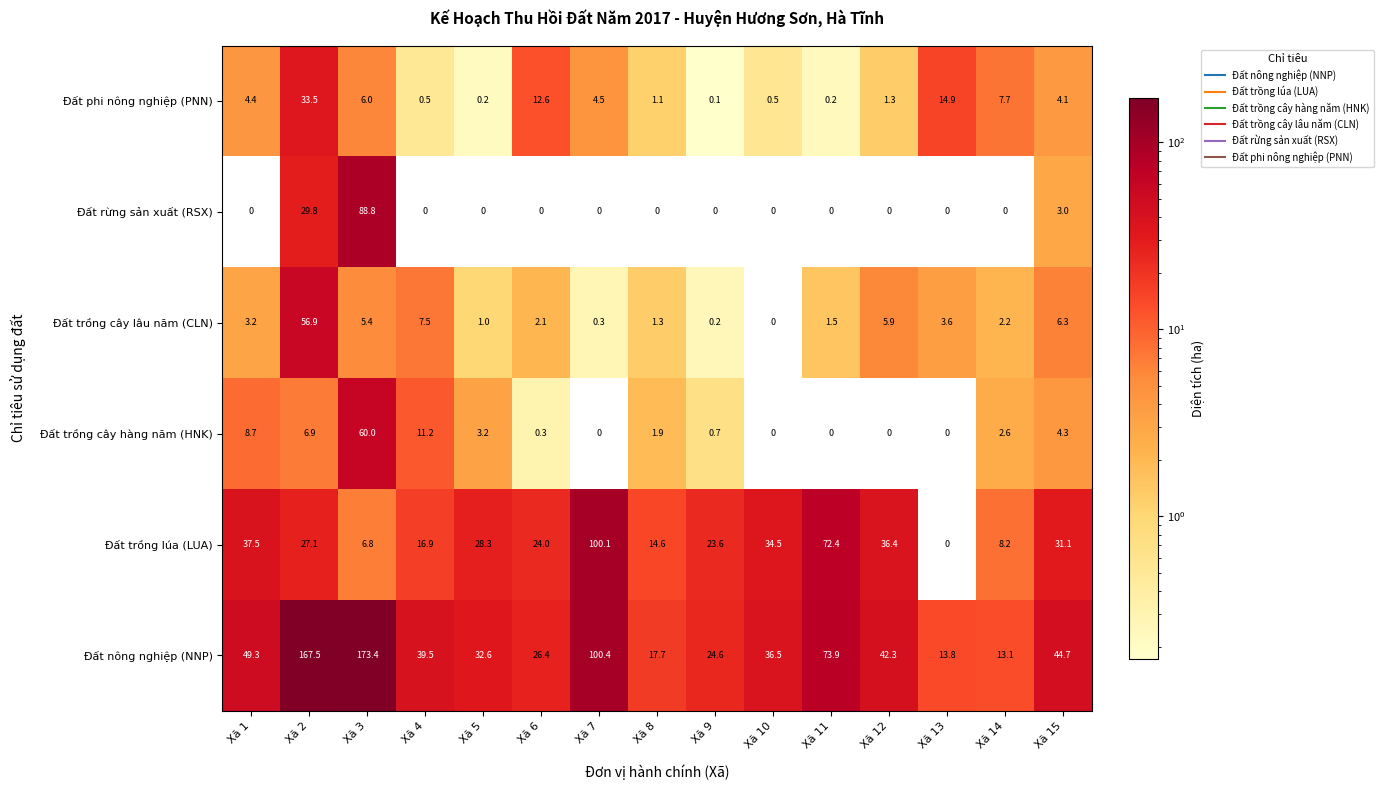

At how many categories does at least one series exceed 9?

15